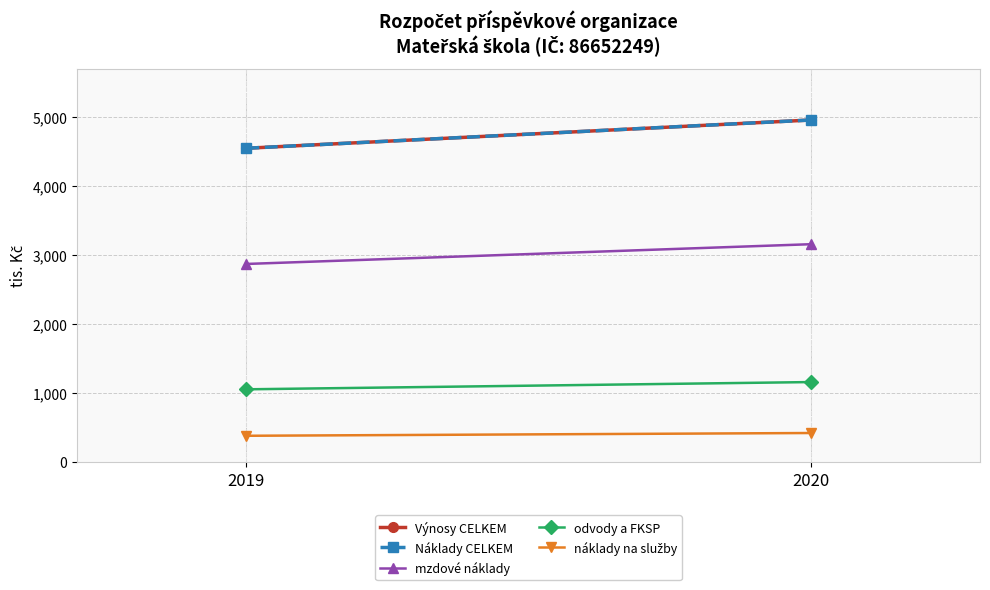

Reading left to right, list all the values displayed in this chart.

Výnosy CELKEM: 4545	4954
Náklady CELKEM: 4545	4954
mzdové náklady: 2869	3155
odvody a FKSP: 1053	1158
náklady na služby: 380	420